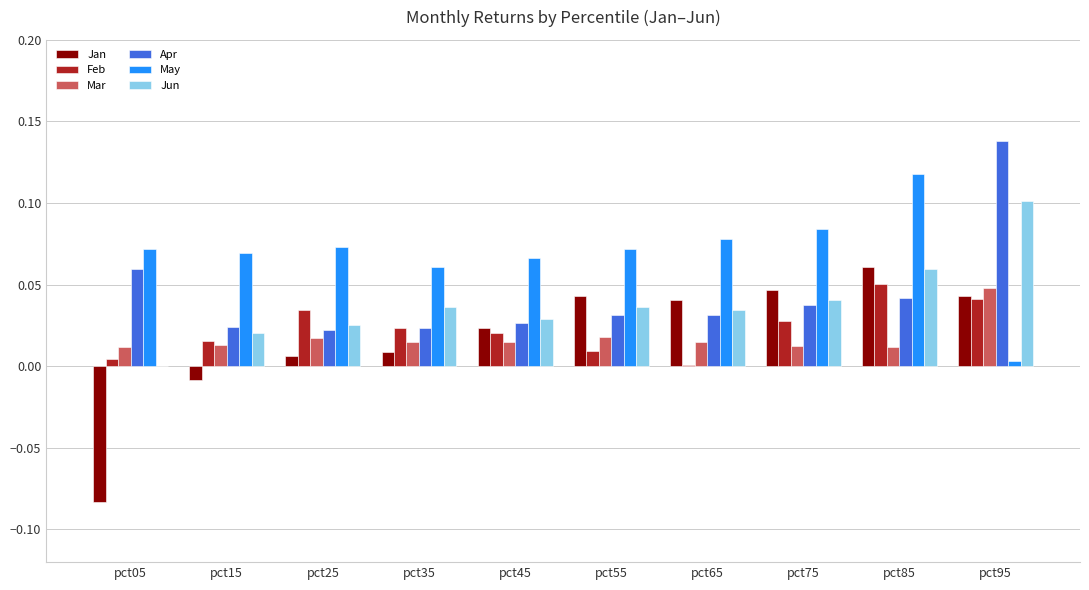

Which category has the highest value across all series?

pct95